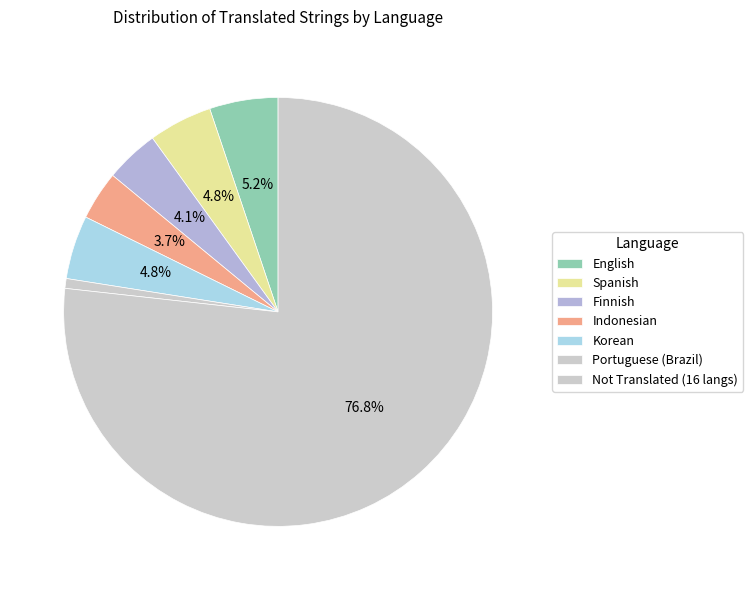

How many segments does this pie chart have?

7